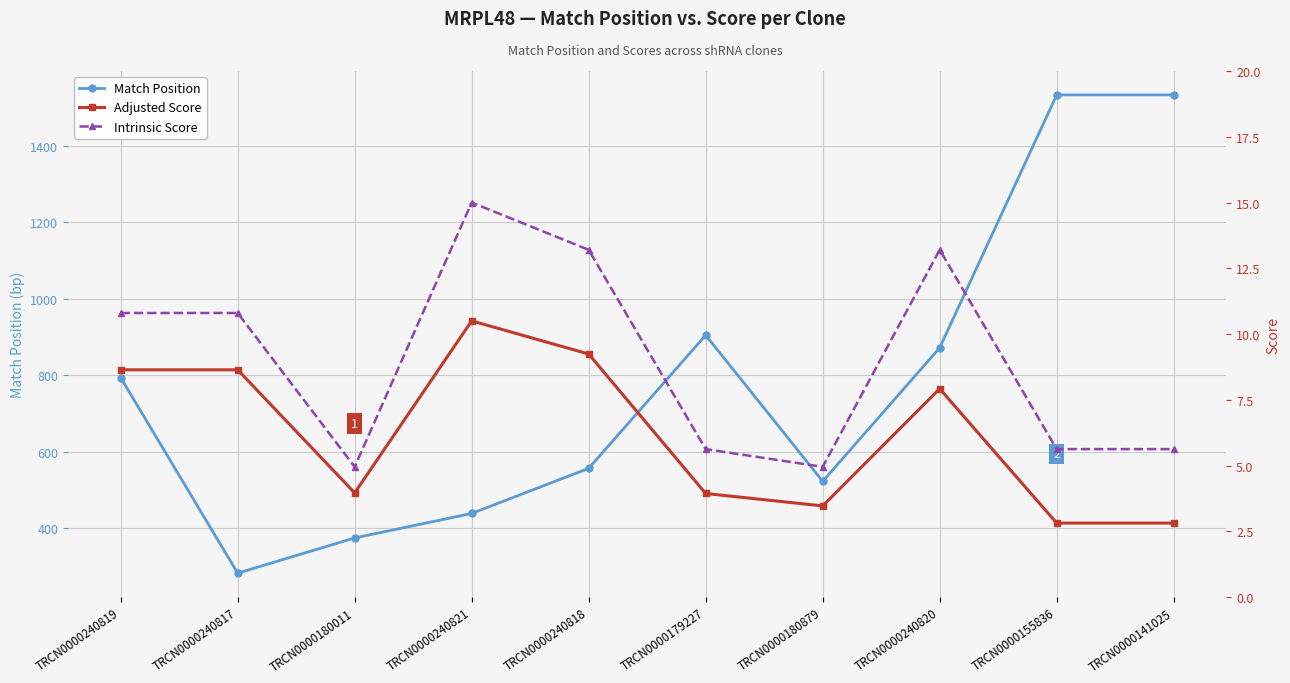

Reading right to left, list all the values displayed in this chart.

Match Position: TRCN0000141025=1533.0	TRCN0000155836=1533.0	TRCN0000240820=872.0	TRCN0000180879=523.0	TRCN0000179227=905.0	TRCN0000240818=557.0	TRCN0000240821=439.0	TRCN0000180011=375.0	TRCN0000240817=283.0	TRCN0000240819=794.0
Adjusted Score: TRCN0000141025=2.8	TRCN0000155836=2.8	TRCN0000240820=7.9	TRCN0000180879=3.5	TRCN0000179227=3.9	TRCN0000240818=9.2	TRCN0000240821=10.5	TRCN0000180011=4.0	TRCN0000240817=8.6	TRCN0000240819=8.6
Intrinsic Score: TRCN0000141025=5.6	TRCN0000155836=5.6	TRCN0000240820=13.2	TRCN0000180879=5.0	TRCN0000179227=5.6	TRCN0000240818=13.2	TRCN0000240821=15.0	TRCN0000180011=5.0	TRCN0000240817=10.8	TRCN0000240819=10.8